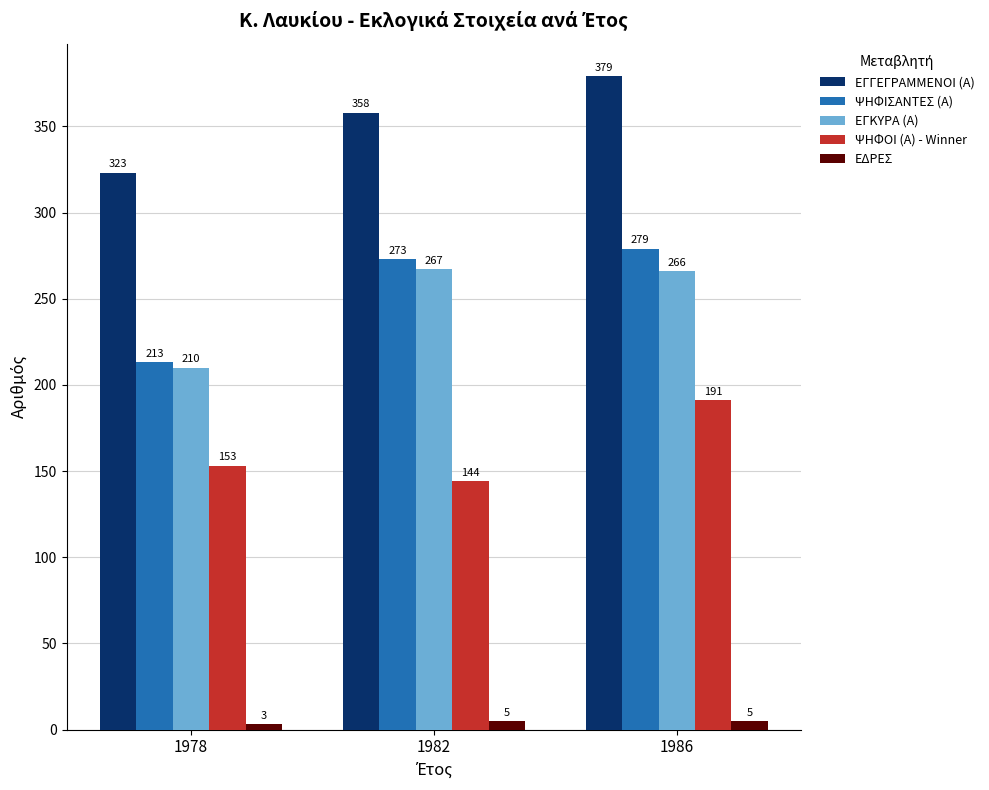

What is the minimum value shown in the chart?

3